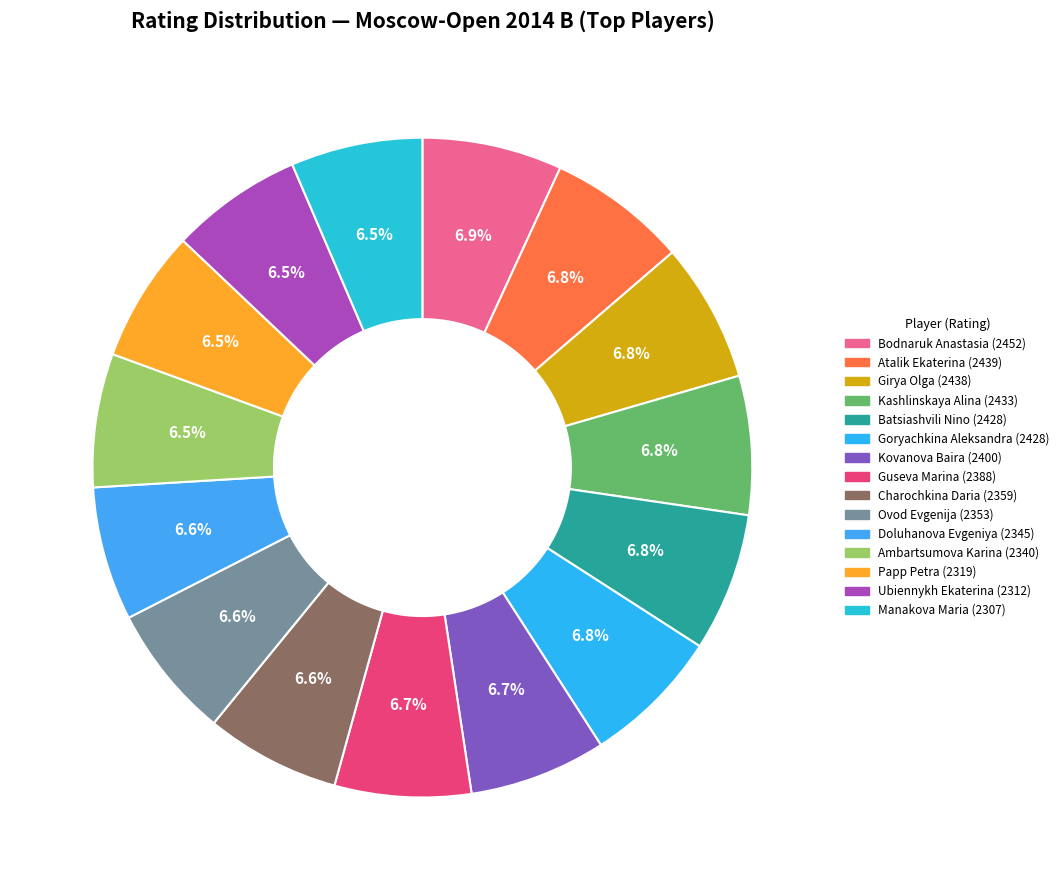

Approximately how many times larger is the value at Bodnaruk Anastasia compared to Ambartsumova Karina?

1.0